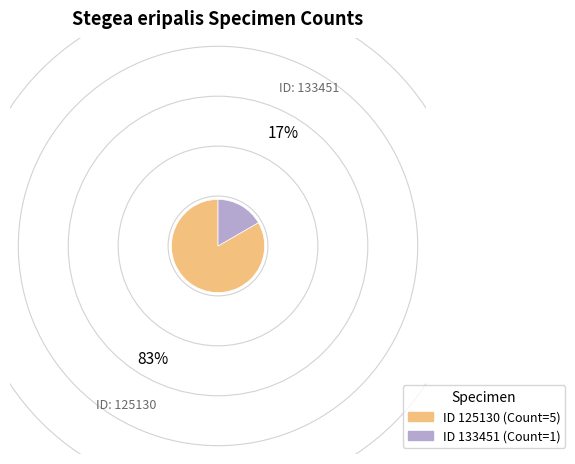

Is there any slice that represents more than half of the pie?

Yes